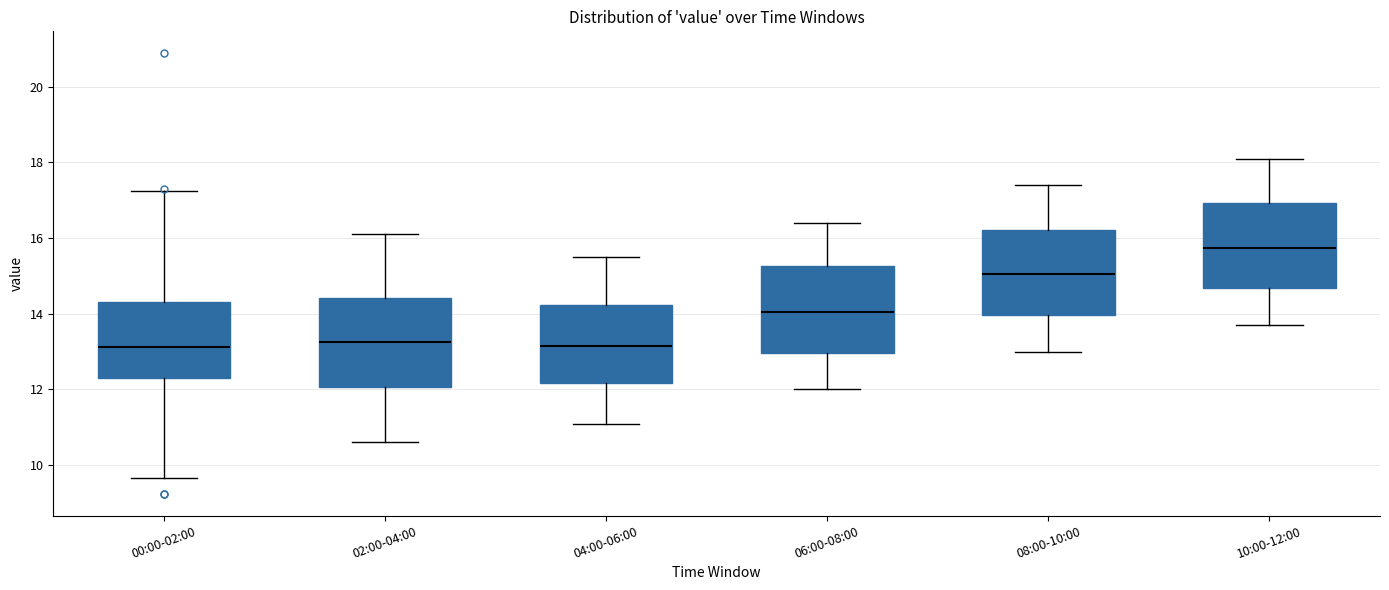

Where is the lower edge of the box for 10:00-12:00 on the y-axis? The values are not printed on the chart, so give them approximately, as read against the axis.

14.6